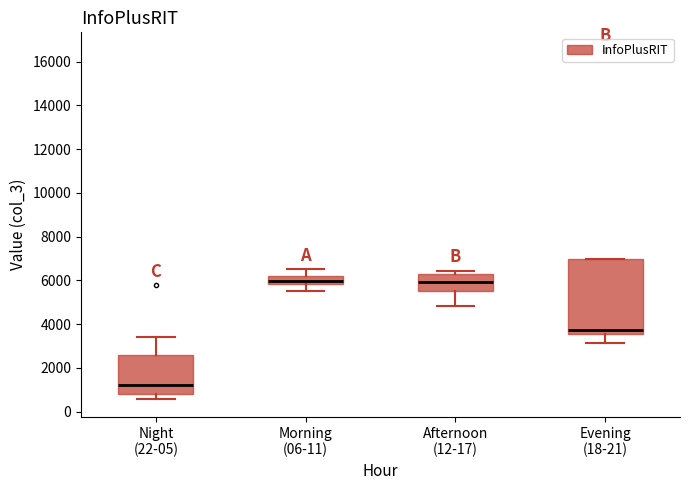

Comparing the boxes themselves (not the whiskers), which one is the tallest?

Evening (18-21)